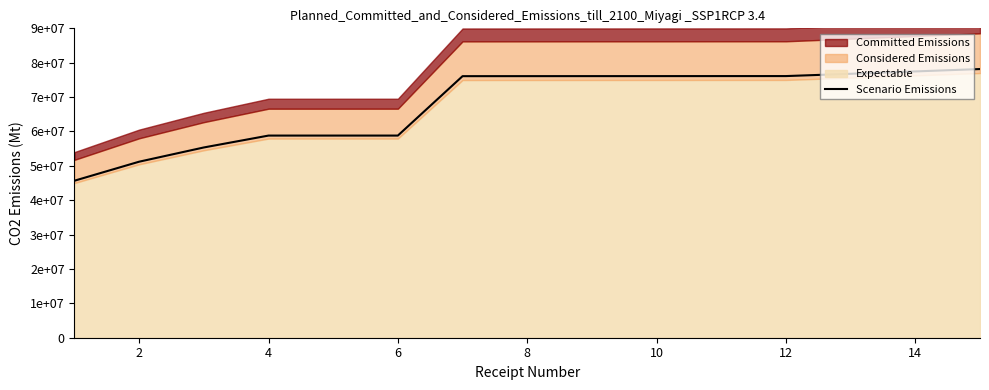

True or false: there are more than 2 points higher than both neighbors.

False